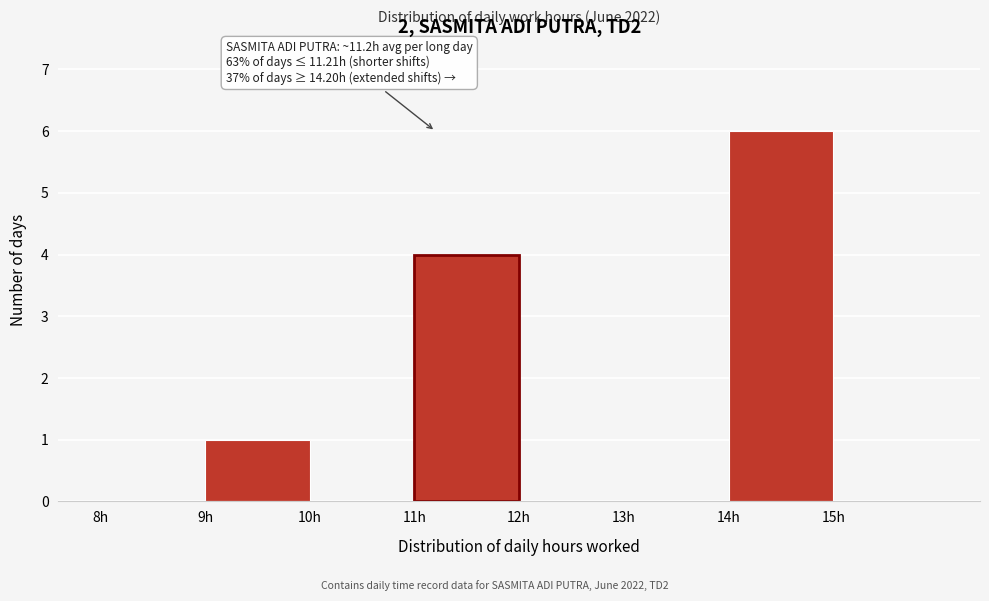

Over which range of the x-axis is the bar tallest?

14 to 15